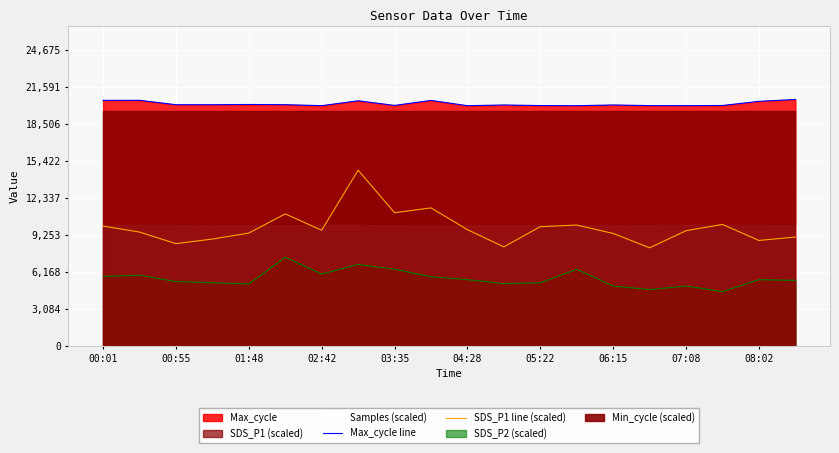

Is the value of SDS_P1 line (scaled) at 08:02 greater than the value of Max_cycle line at 08:02?

No